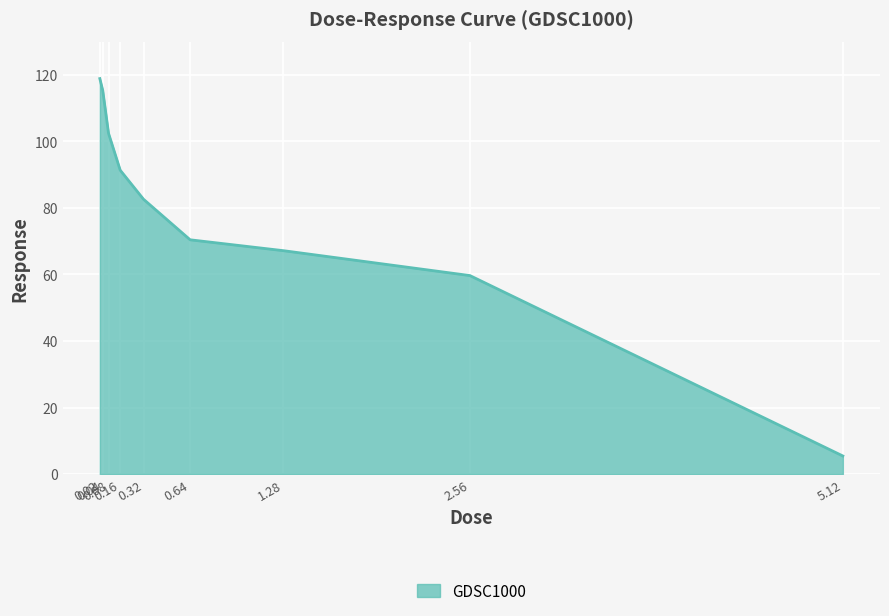

What is the sum of the values at 0.02 and 0.04?

234.2